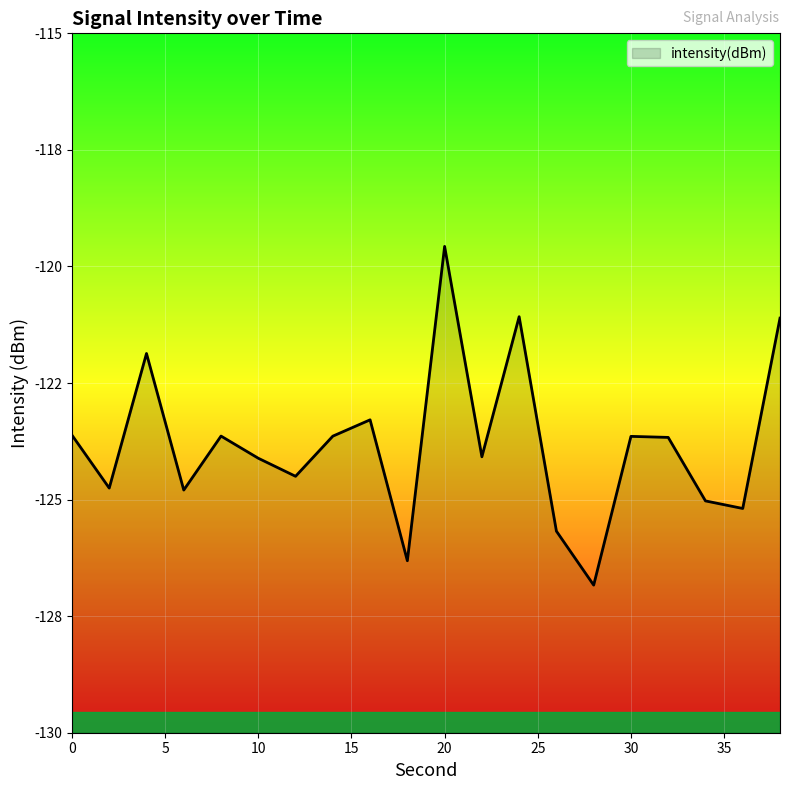

Reading left to right, extract all data points from this chart.

-123.6	-124.8	-121.9	-124.8	-123.6	-124.1	-124.5	-123.6	-123.3	-126.3	-119.6	-124.1	-121.1	-125.7	-126.8	-123.6	-123.7	-125.0	-125.2	-121.1